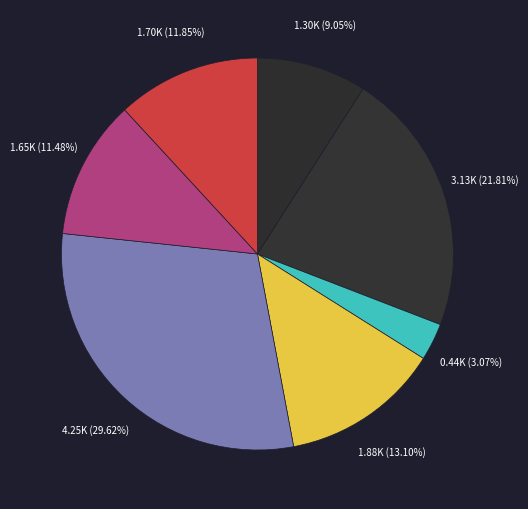

How many slices are in this pie chart?

7